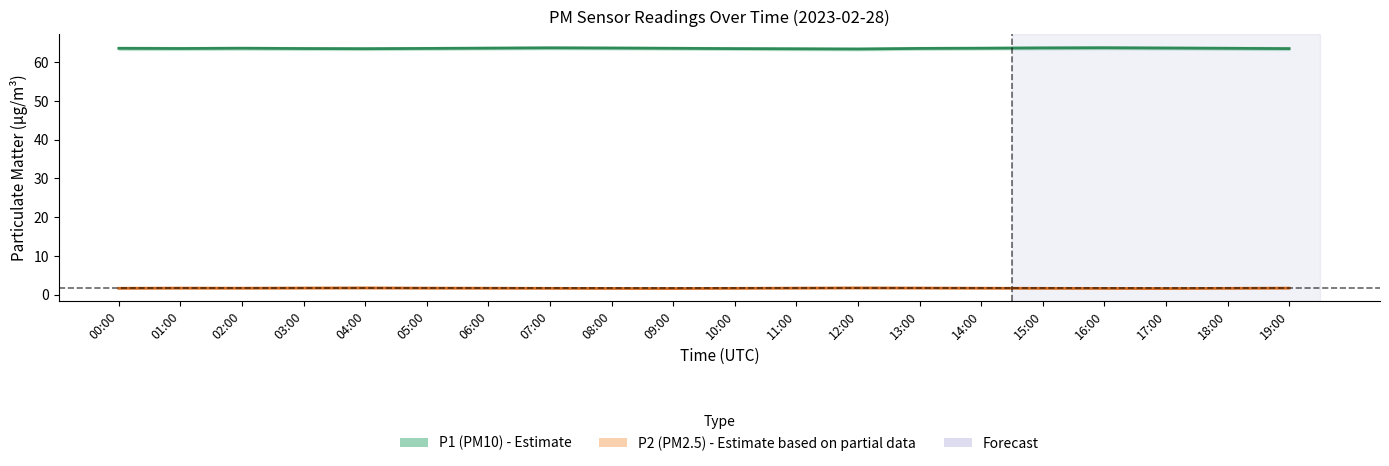

What is the sum of all P1 (PM10) values?

1271.4